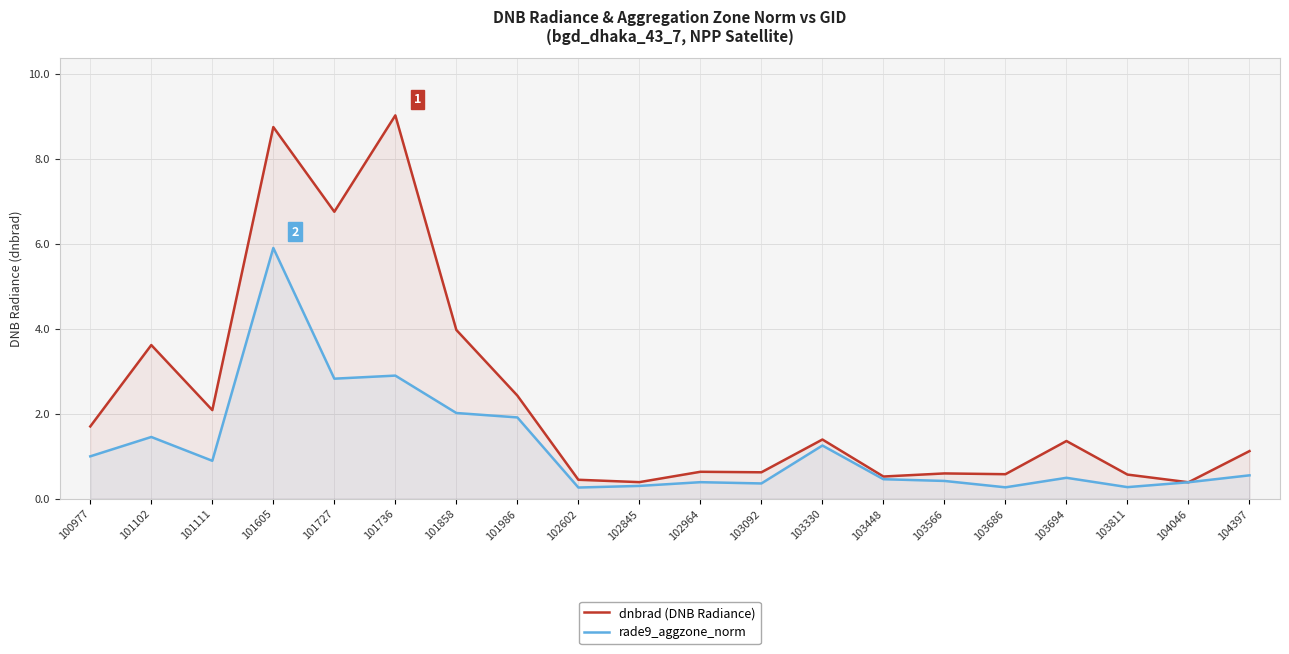

What is the total value across all series at 101727?

9.6